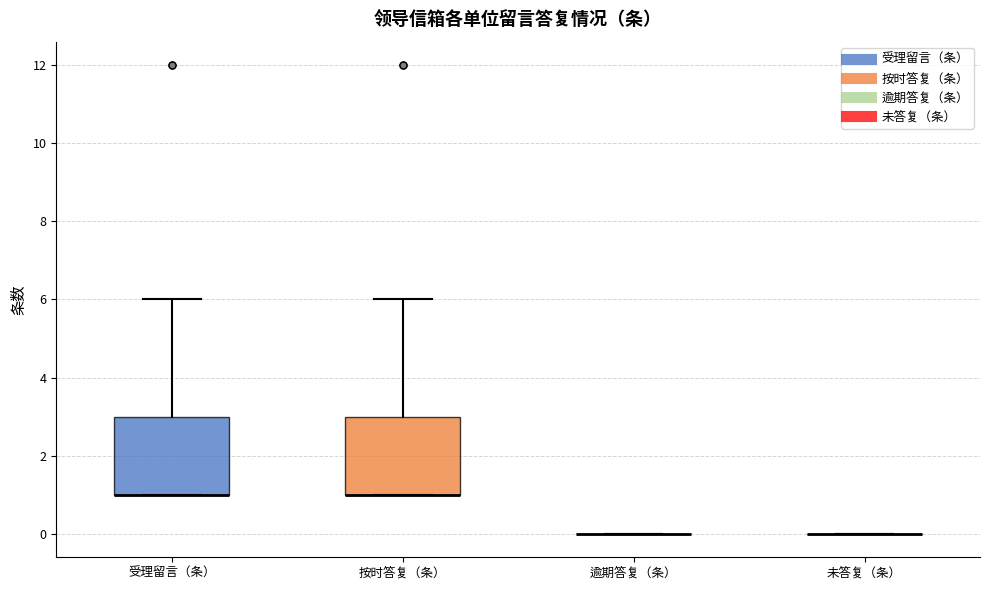

Reading left to right, transcribe this box plot: for each box, give where its median line is, the range the box spans, and where its two whiskers end, as read against the y-axis. The values are not printed on the chart, so give them approximately, as read against the axis.

受理留言（条）: median 1 (drawn on the box's lower edge), box 1 to 3, whiskers 1 to 6
按时答复（条）: median 1 (drawn on the box's lower edge), box 1 to 3, whiskers 1 to 6
逾期答复（条）: box collapsed to a line at 0, whiskers 0 to 0
未答复（条）: box collapsed to a line at 0, whiskers 0 to 0